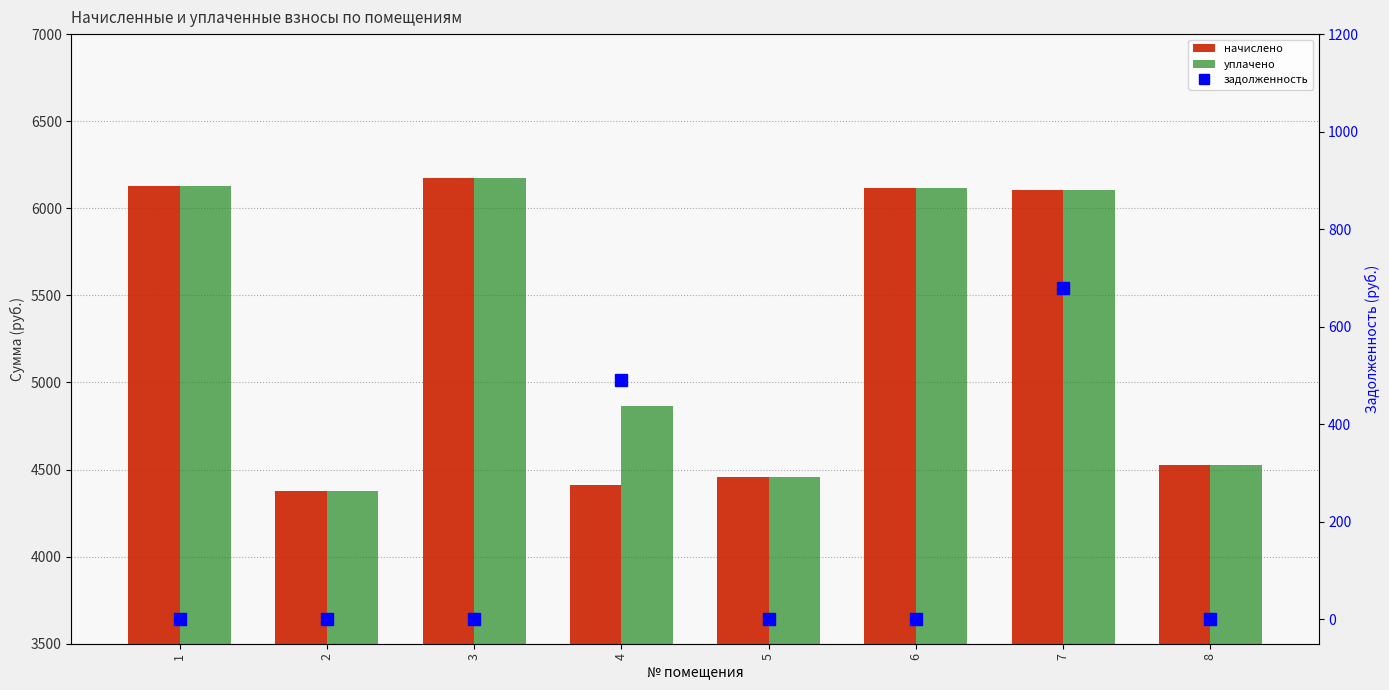

What is the total value across all series at 1?

12257.3